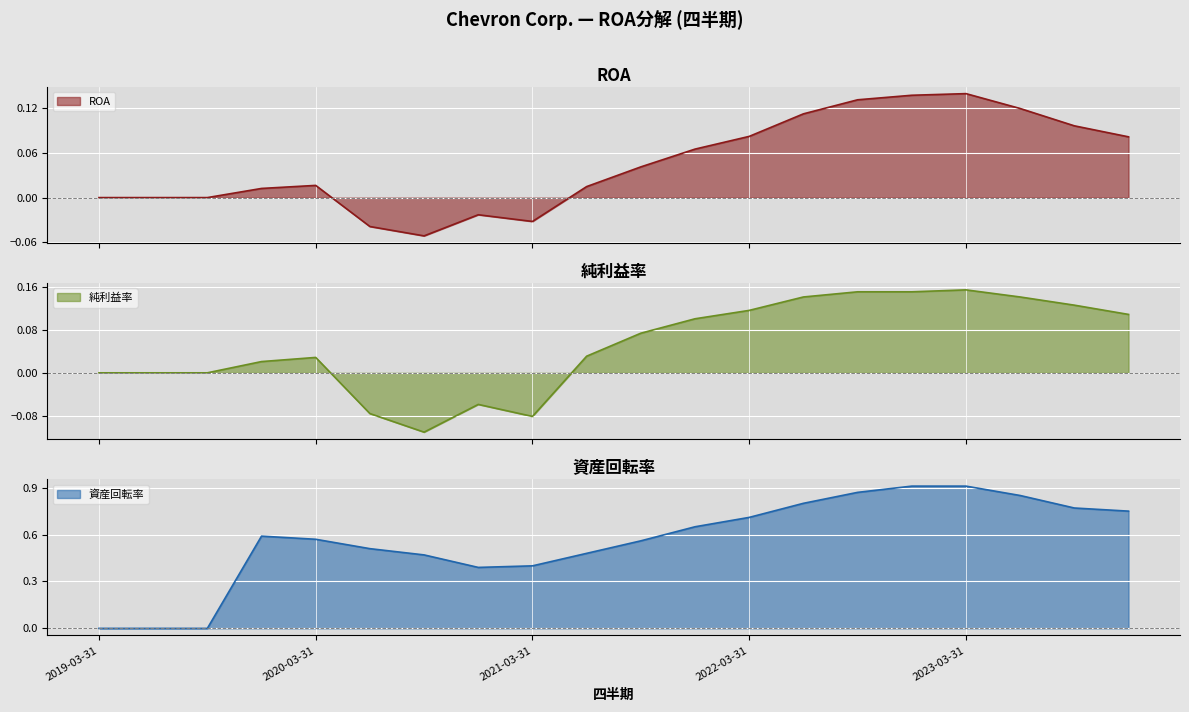

Which series has the largest range (max minus min)?

資産回転率